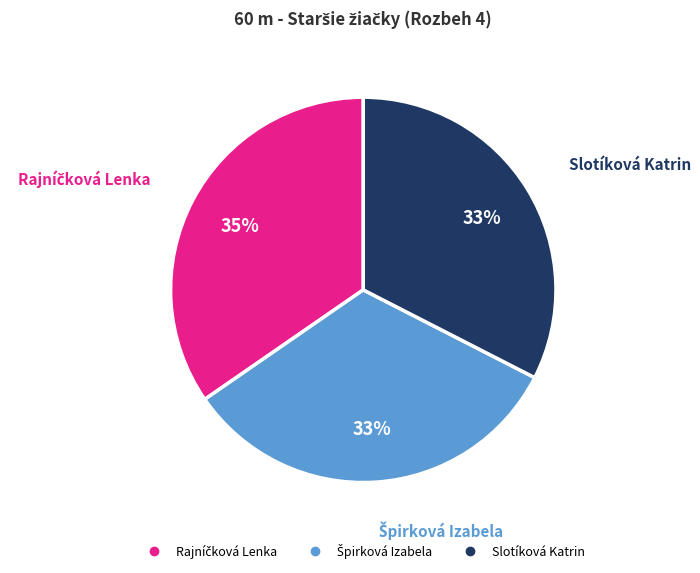

What percentage is the Slotíková Katrin slice, to the nearest percent?

33%